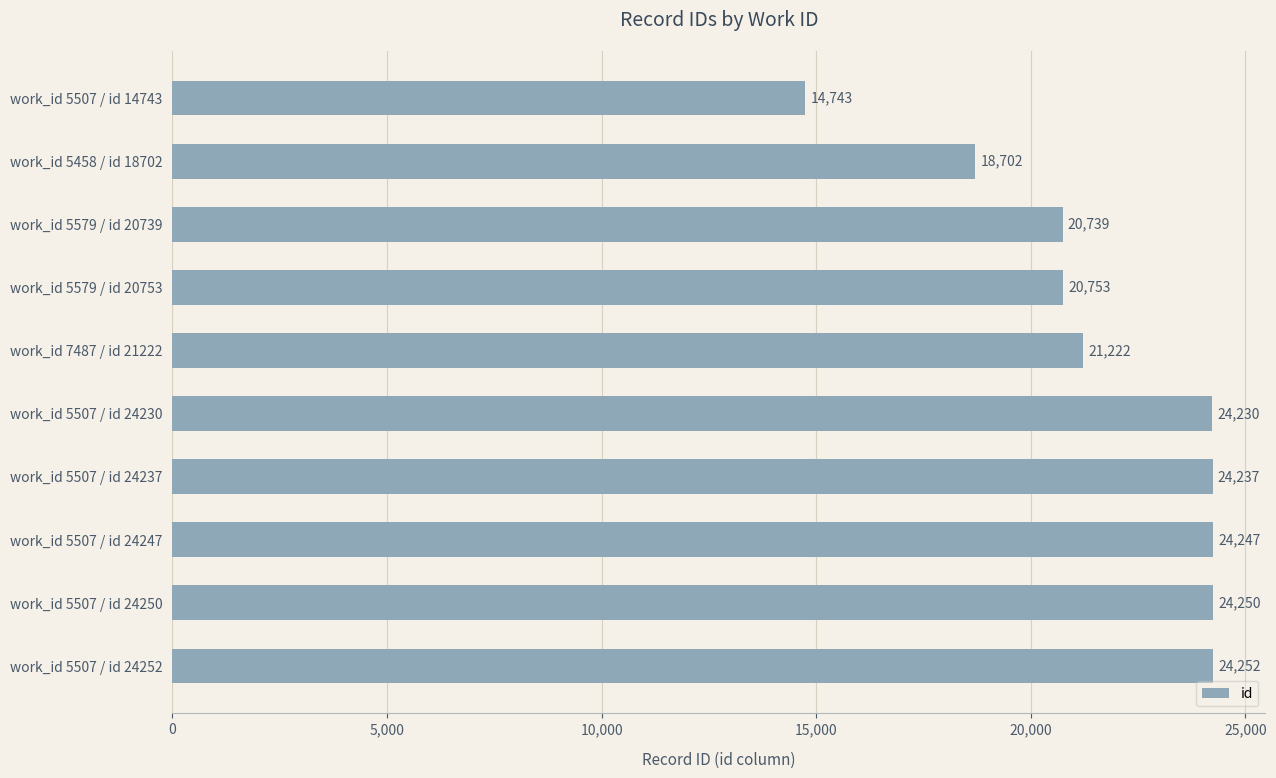

What value does the data have at work_id 5507 / id 24230?

24230